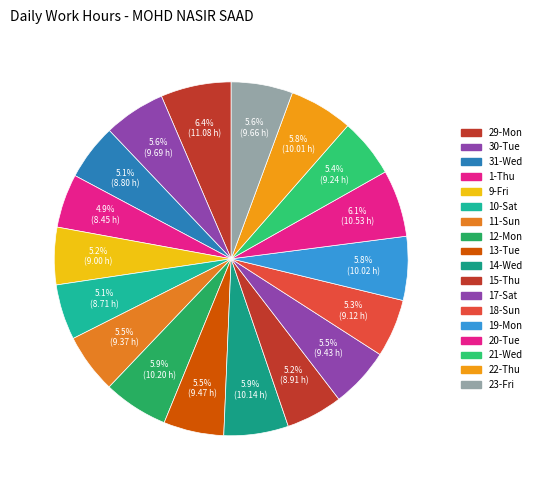

Which category has the biggest portion of the pie?

29-Mon